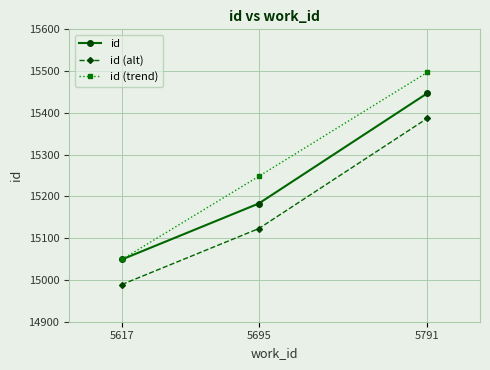

What are all the series names shown in the legend?

id, id (alt), id (trend)